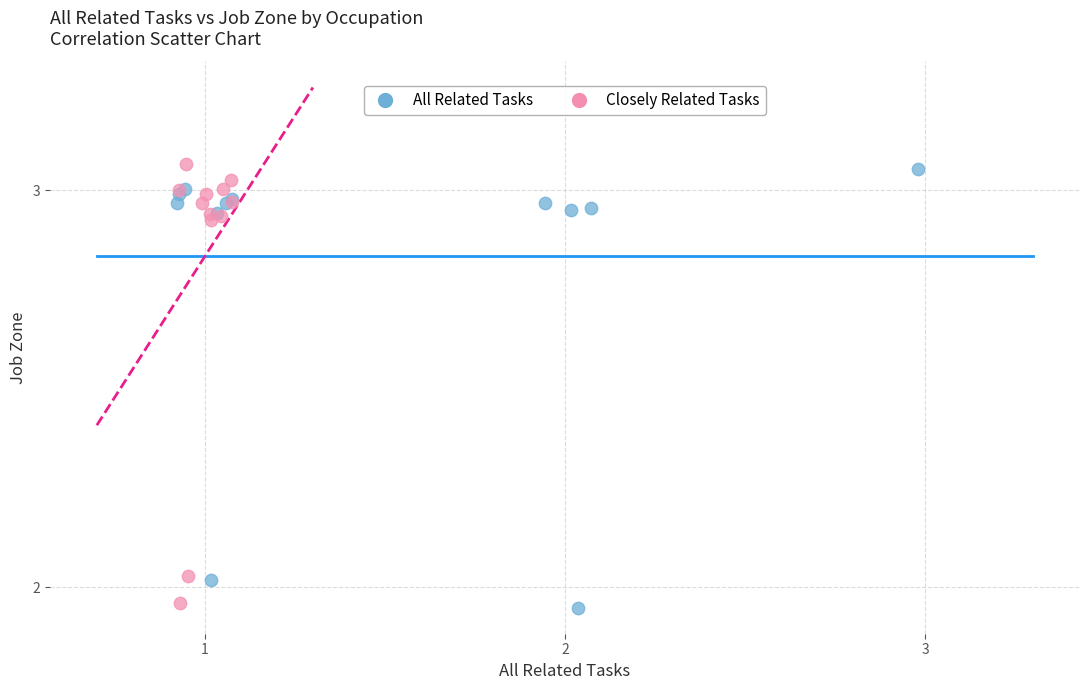

Which series contains the highest Y value?

Closely Related Tasks